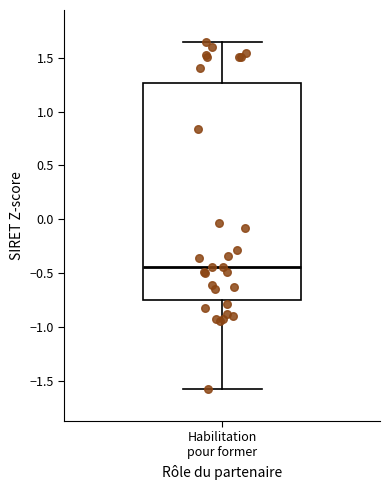

Read this box plot against the y-axis: the position of the median line, the range covered by the box, and the ends of both whiskers. The values are not printed on the chart, so give them approximately, as read against the axis.

median -0.45, box -0.75 to 1.25, whiskers -1.55 to 1.65